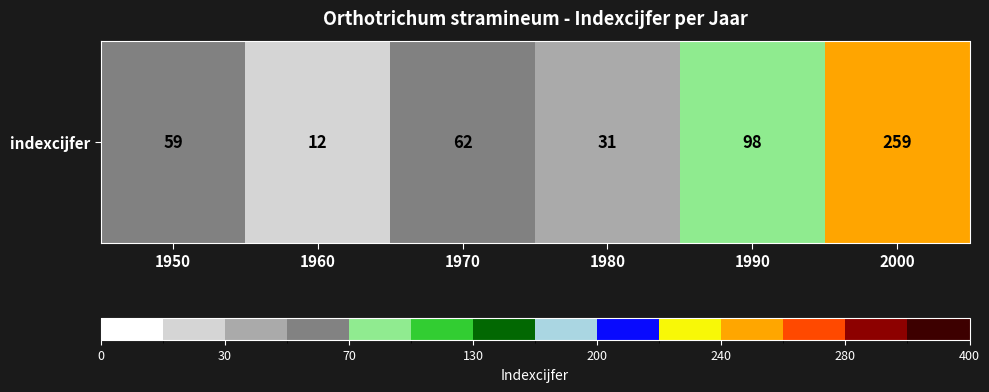

How many data points are above 62?

2